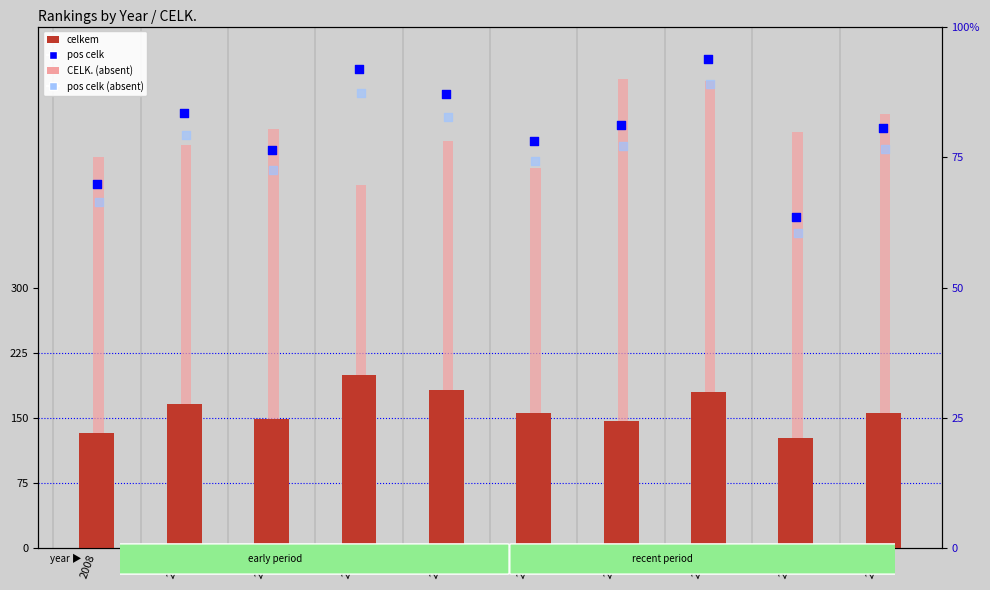

Which series has the largest total across all categories?

CELK. (absent)